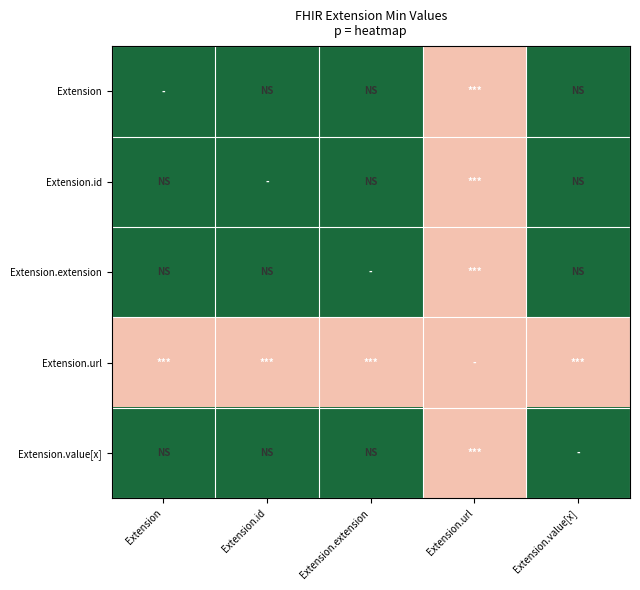

At which category is the sum across all series the highest?

Extension.url